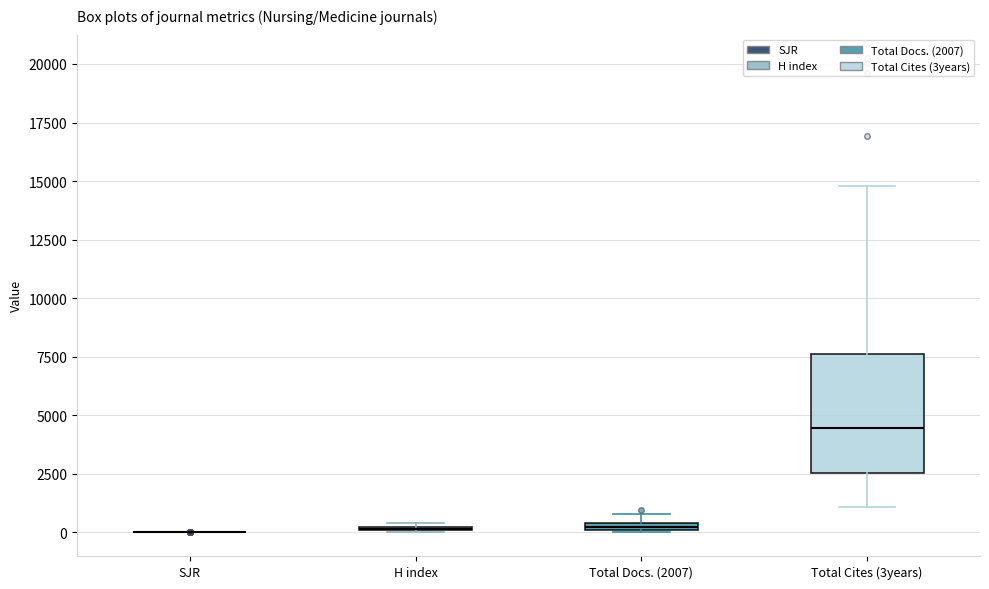

Comparing the boxes themselves (not the whiskers), which one is the tallest?

Total Cites (3years)